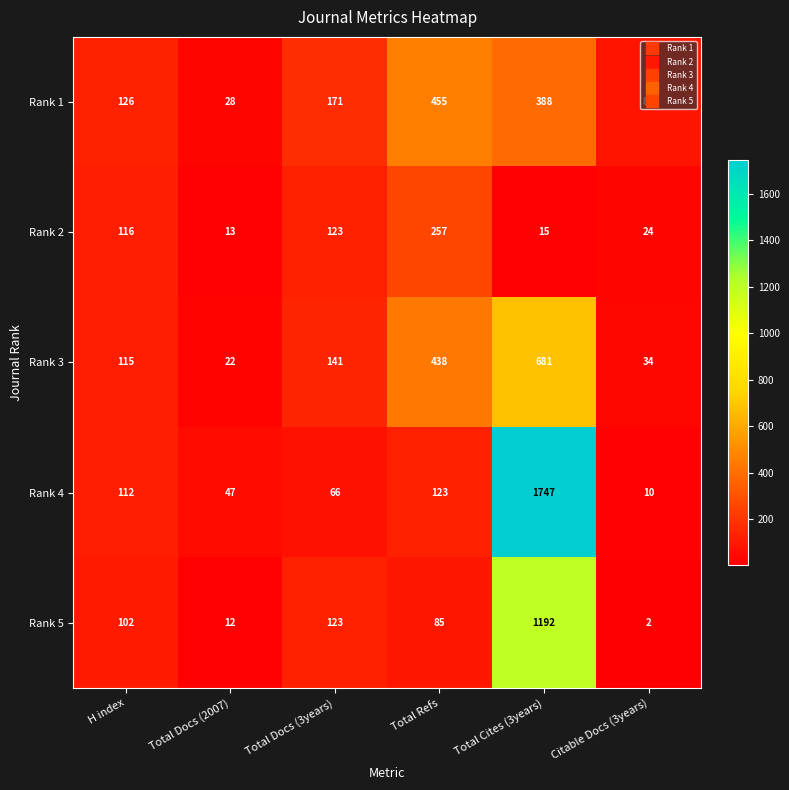

Count the number of data series in this chart.

5